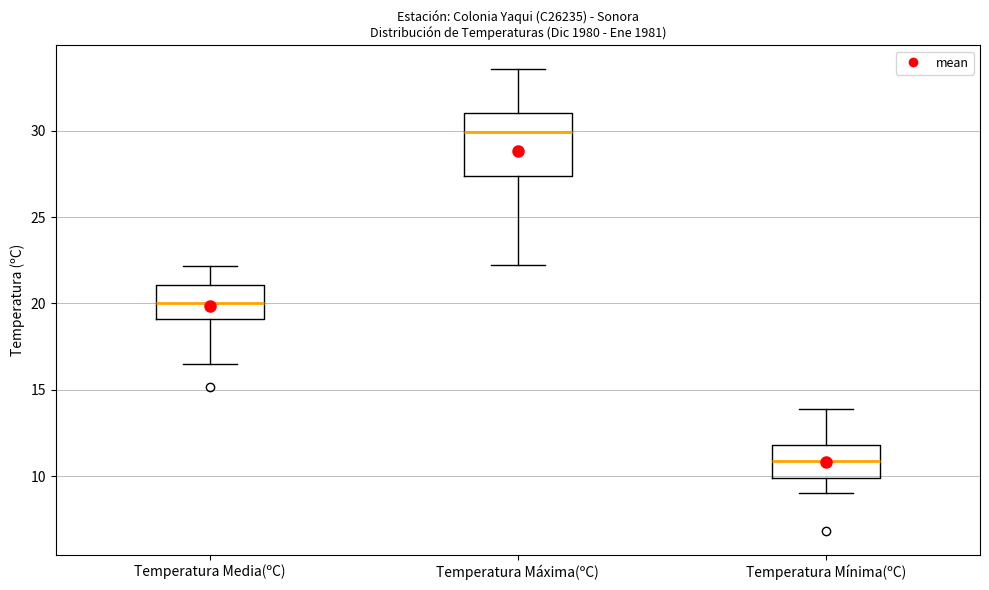

Where does the lower whisker of the box for Temperatura Media(ºC) end on the y-axis? The values are not printed on the chart, so give them approximately, as read against the axis.

16.5